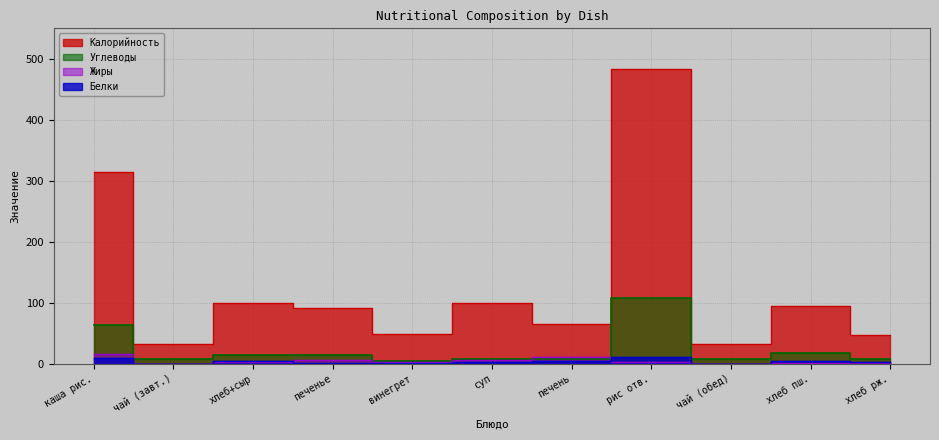

Reading left to right, extract all data points from this chart.

Калорийность: 313.8	31.9	99.9	91.0	49.5	100.2	65.9	483.9	31.9	94.9	47.8
Белки: 9.4	0.0	5.1	1.6	1.0	2.6	4.7	10.5	0.0	4.1	2.6
Жиры: 15.2	0.0	2.4	6.7	3.1	5.8	10.7	3.5	0.0	0.7	0.6
Углеводы: 62.9	8.0	14.4	14.1	4.4	7.9	7.8	107.1	8.0	18.1	8.0